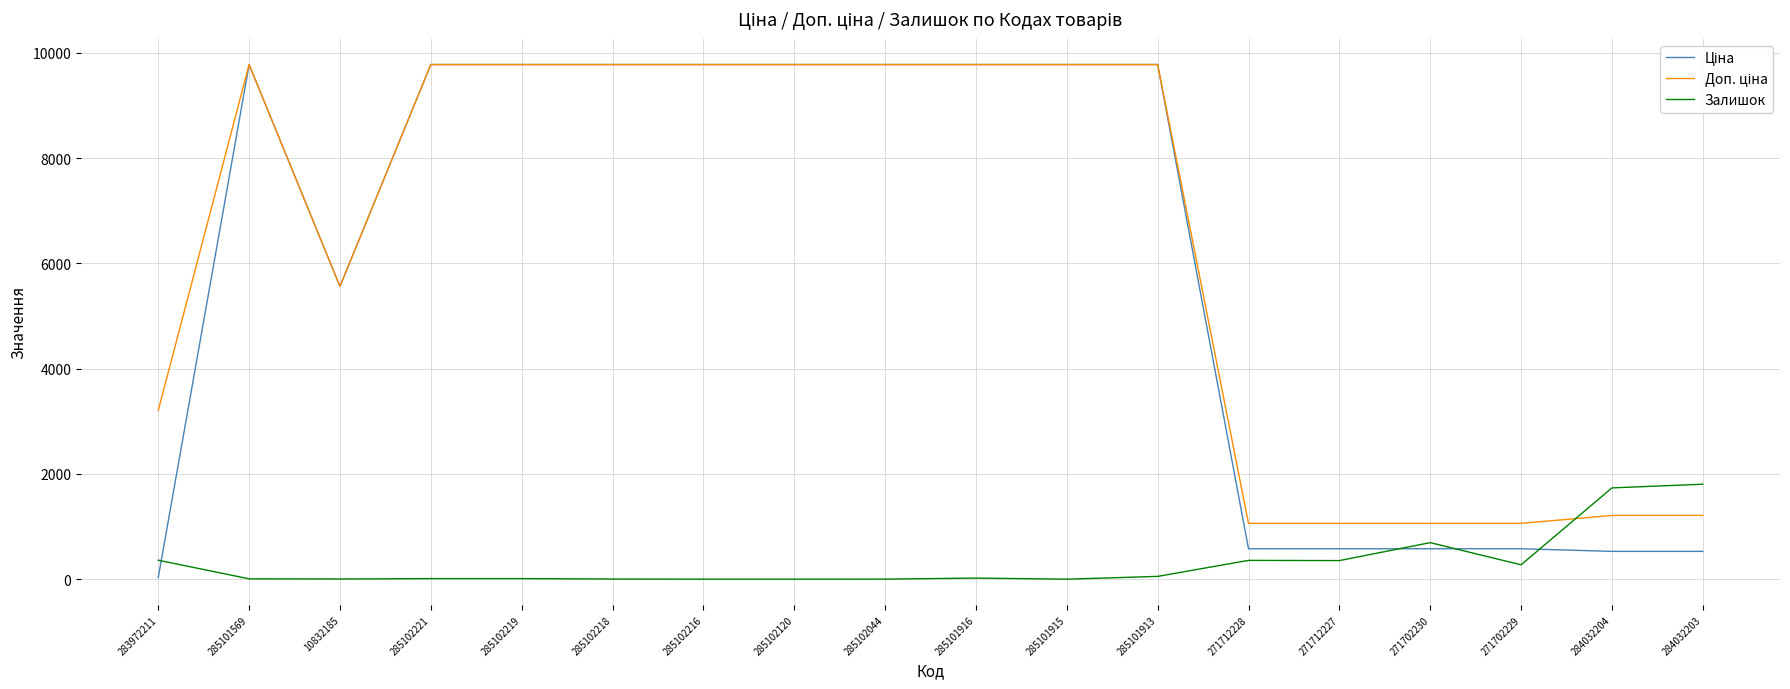

What is the difference between the highest and lowest values at 284032204?

1205.8